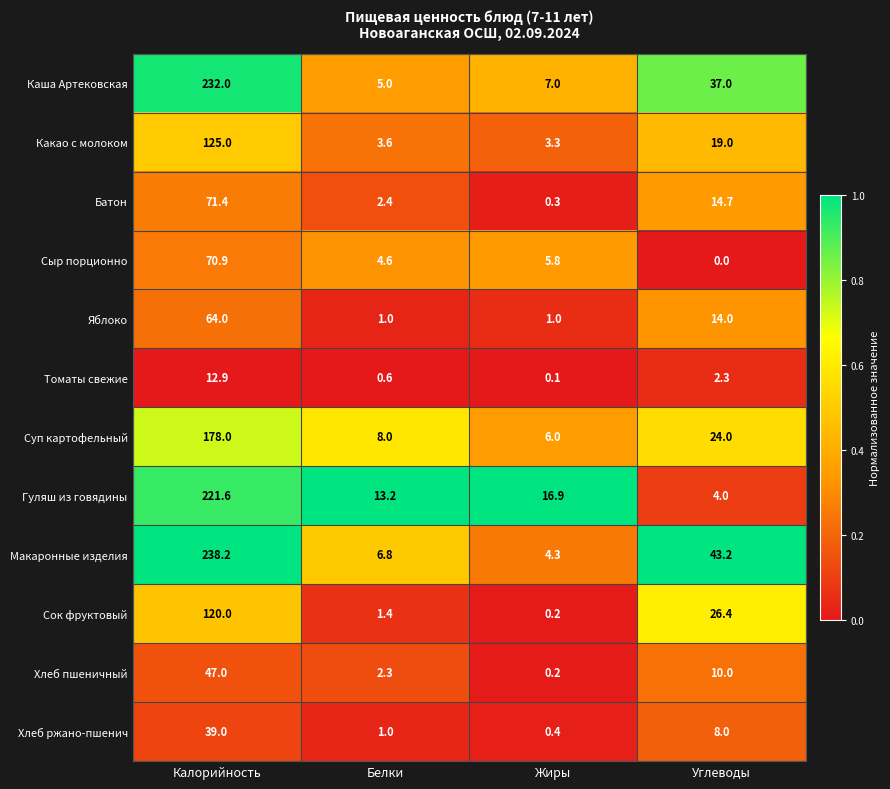

How many series are shown in this chart?

12